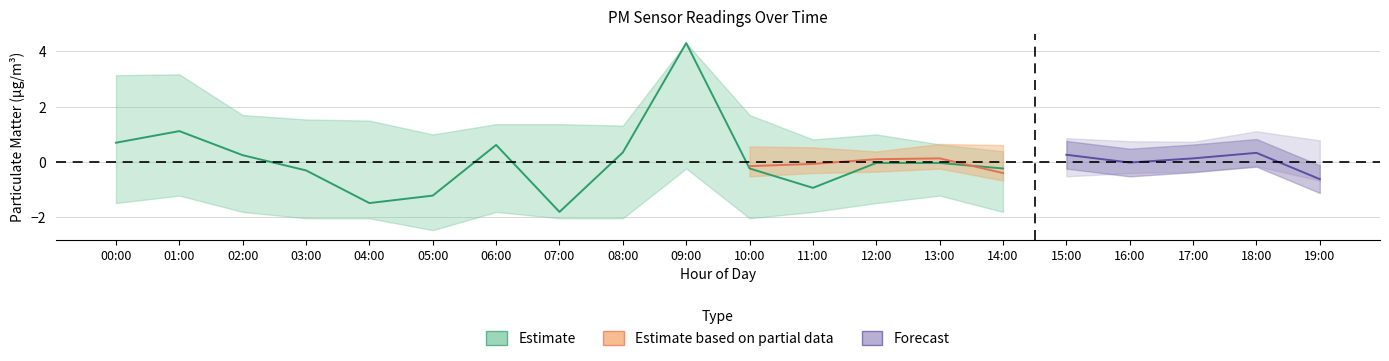

At which category does P2_center reach its first local peak?

01:00